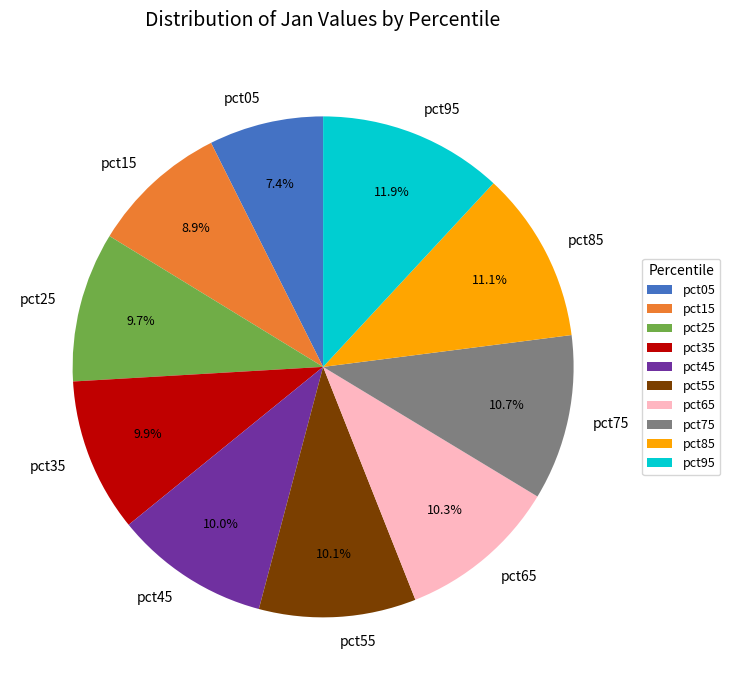

How many slices are in this pie chart?

10